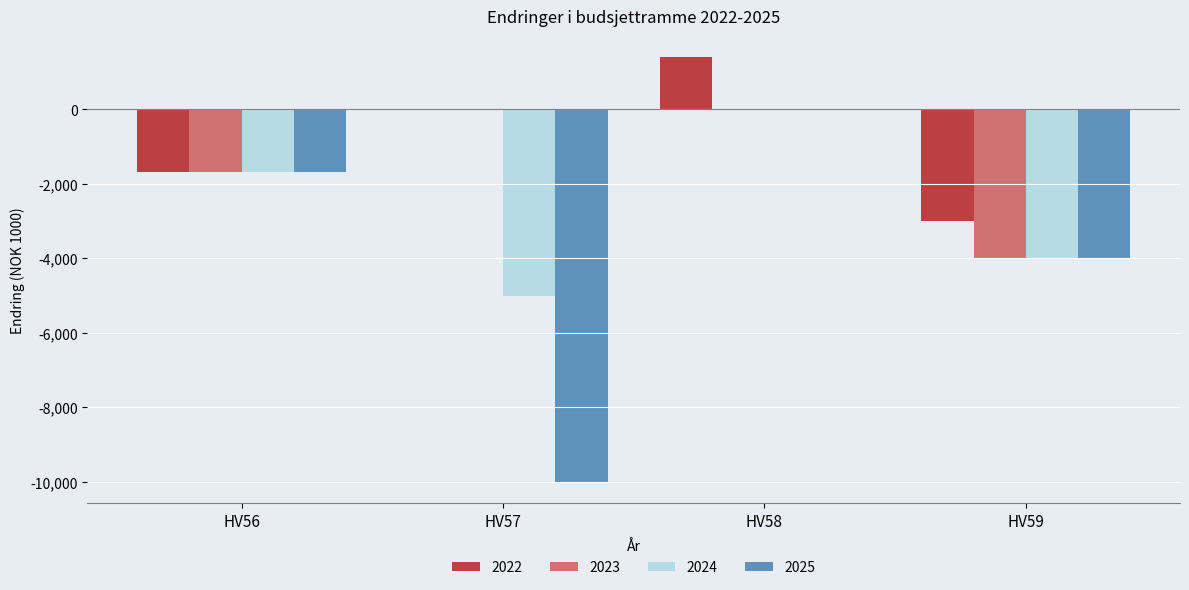

How many data points in 2025 are above -1670?

1